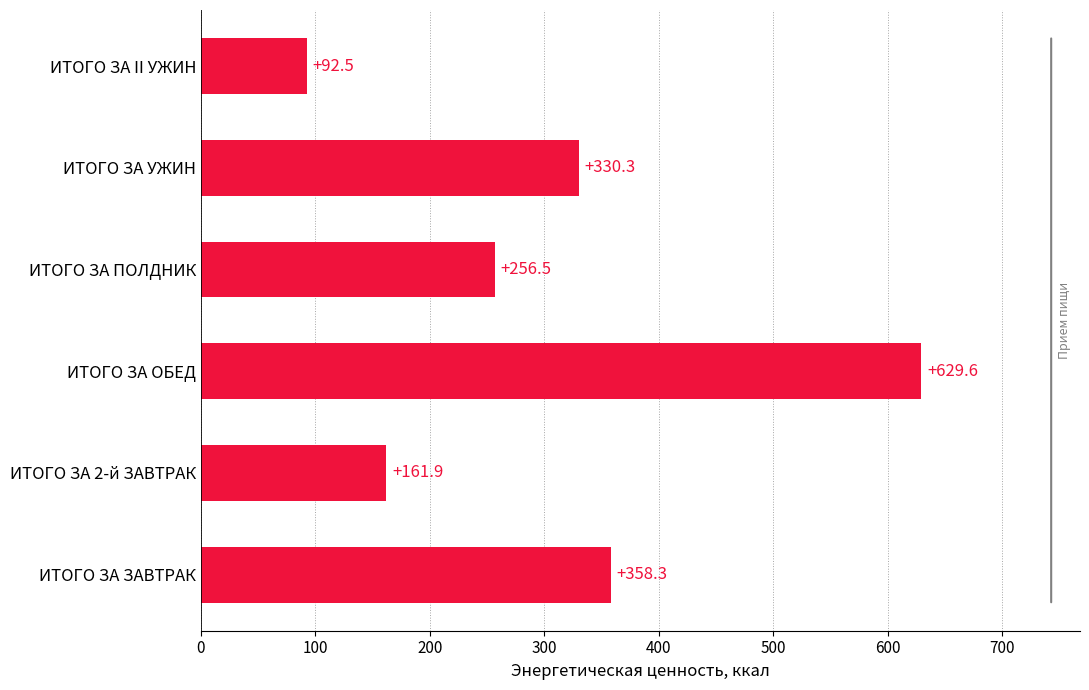

What is the average value?

304.9